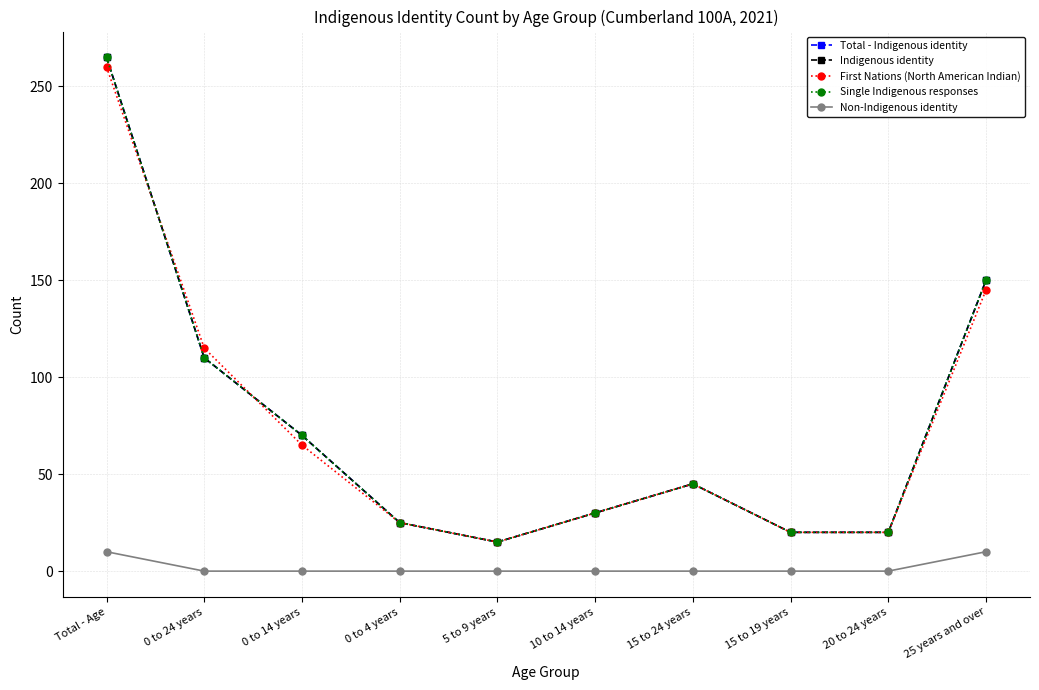

Is this an area chart (filled region under the line)?

No